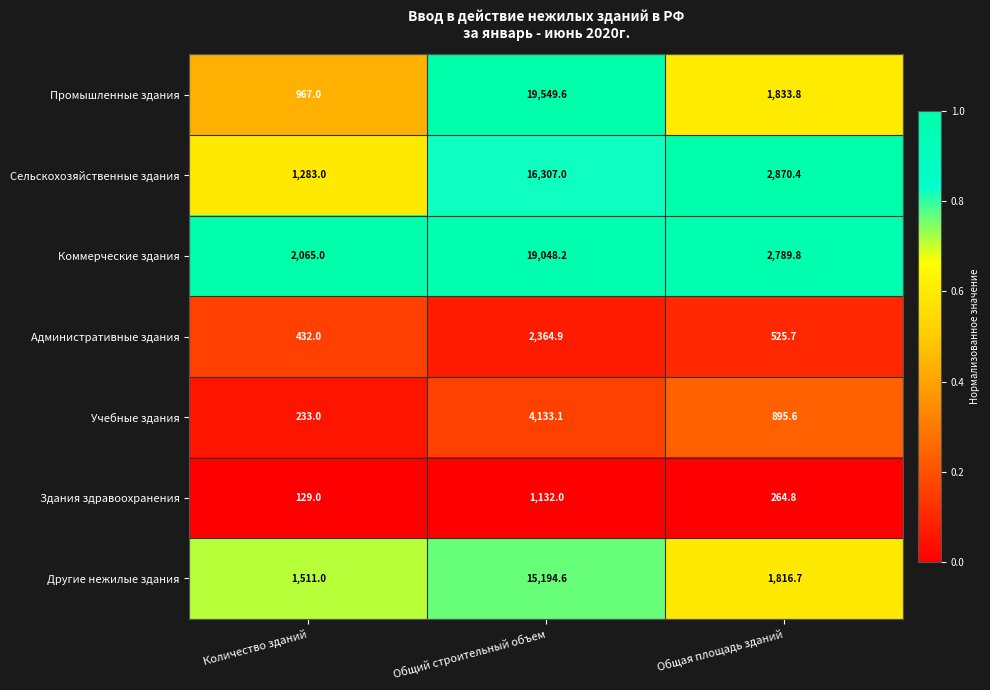

Rank the series at Общая площадь зданий from lowest to highest value.

Здания здравоохранения, Административные здания, Учебные здания, Другие нежилые здания, Промышленные здания, Коммерческие здания, Сельскохозяйственные здания